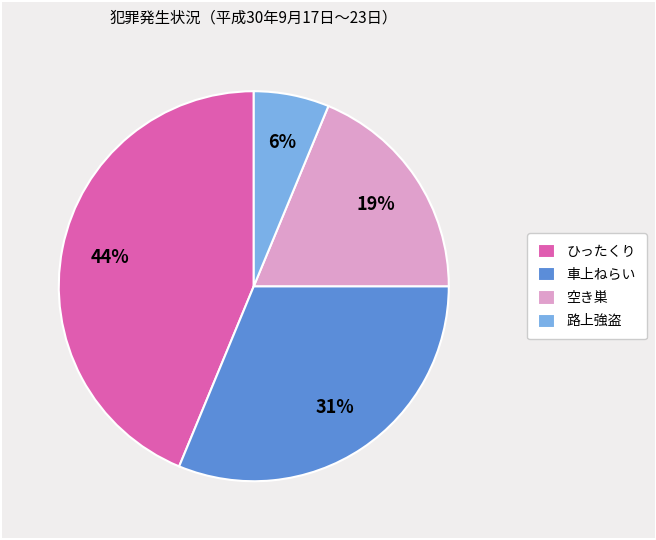

Approximately how many times larger is the value at ひったくり compared to 空き巣?

2.3